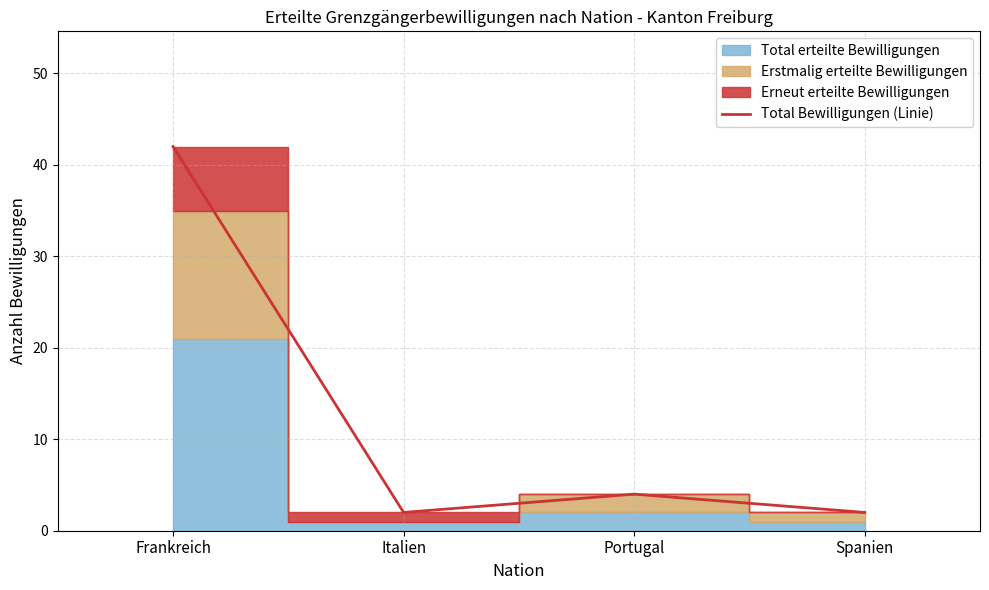

Rank the categories by value from lowest to highest.

Italien, Spanien, Portugal, Frankreich